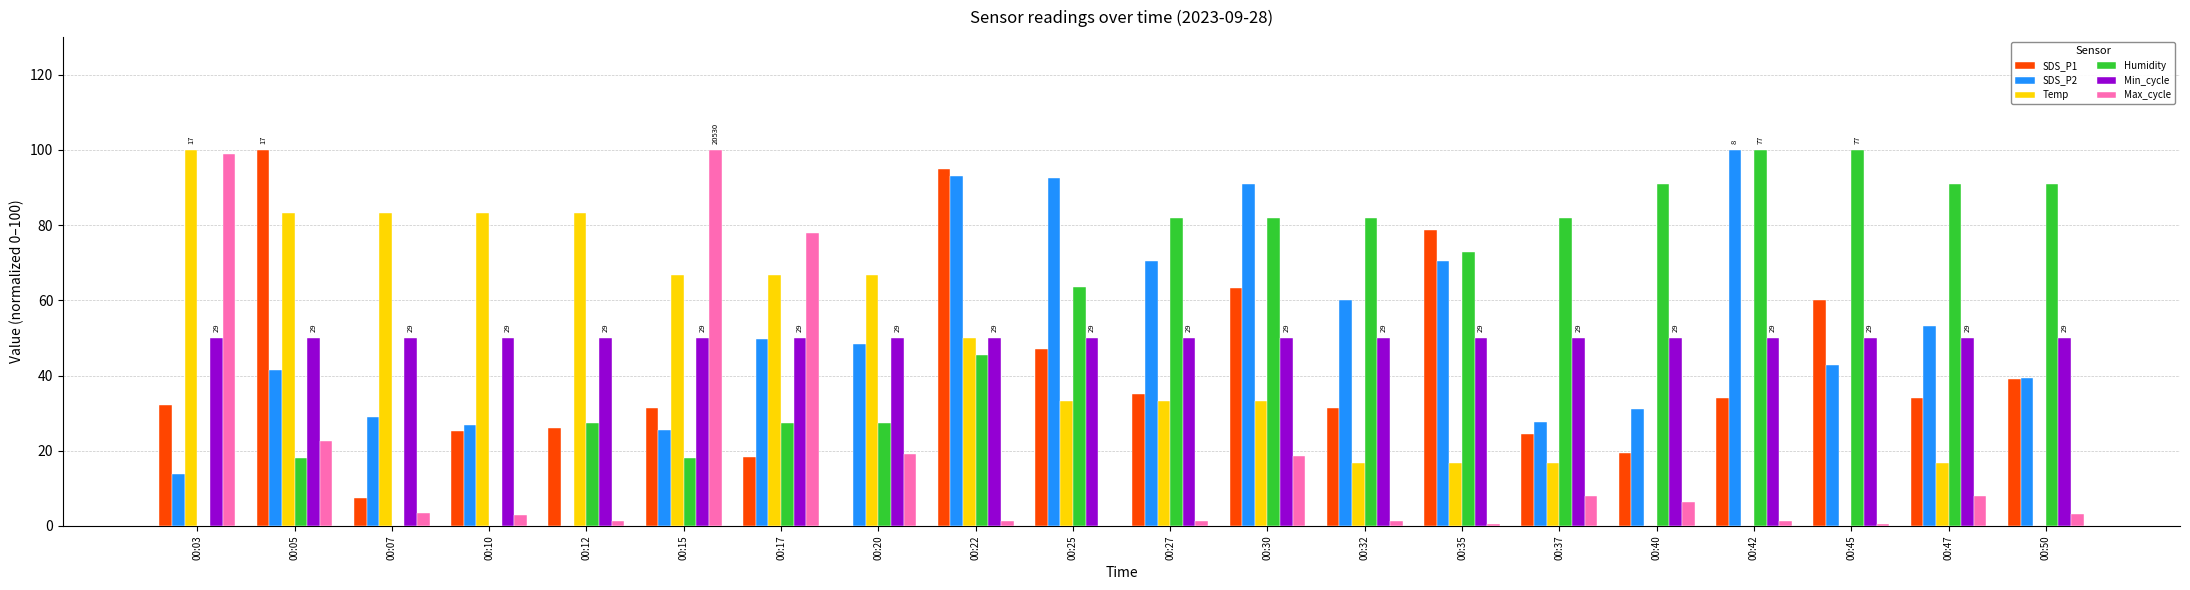

How many groups of bars are there?

20